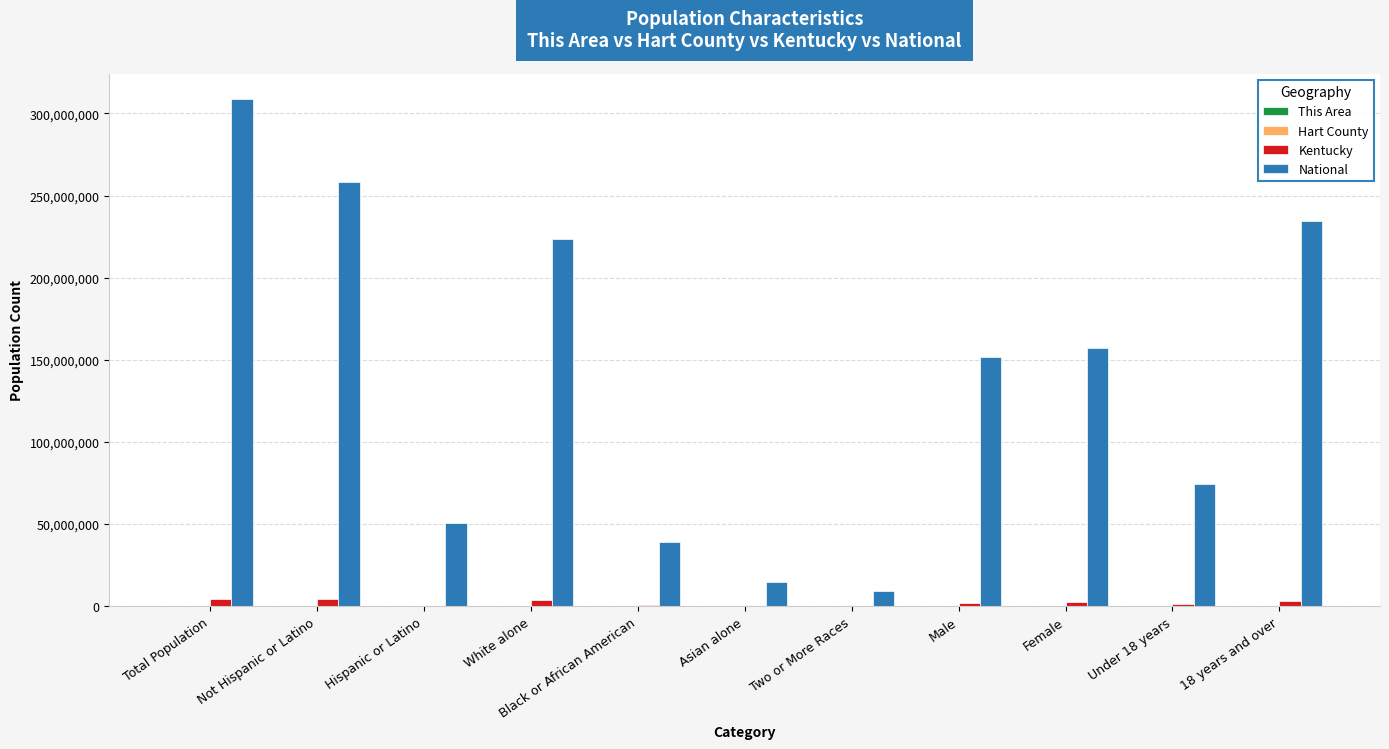

Are the bars grouped side by side (vs. stacked)?

Yes